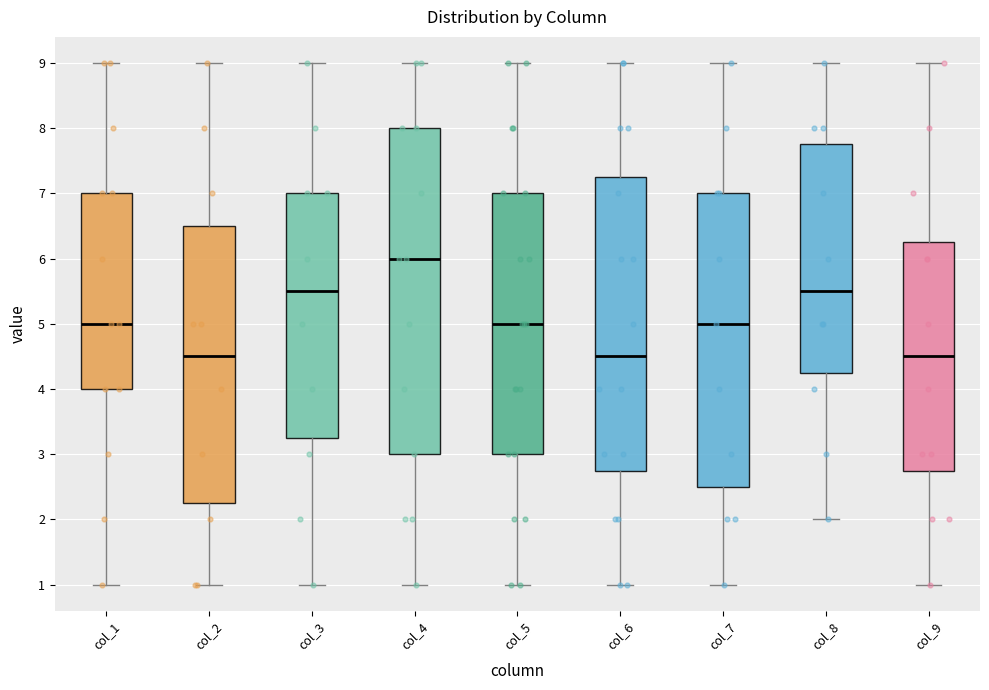

Reading left to right, read every box against the y-axis: the position of its median line, the range the box covers, and the ends of its whiskers. The values are not printed on the chart, so give them approximately, as read against the axis.

col_1: median 5.0, box 4.0 to 7.0, whiskers 1.0 to 9.0
col_2: median 4.5, box 2.3 to 6.5, whiskers 1.0 to 9.0
col_3: median 5.5, box 3.3 to 7.0, whiskers 1.0 to 9.0
col_4: median 6.0, box 3.0 to 8.0, whiskers 1.0 to 9.0
col_5: median 5.0, box 3.0 to 7.0, whiskers 1.0 to 9.0
col_6: median 4.5, box 2.8 to 7.3, whiskers 1.0 to 9.0
col_7: median 5.0, box 2.5 to 7.0, whiskers 1.0 to 9.0
col_8: median 5.5, box 4.3 to 7.8, whiskers 2.0 to 9.0
col_9: median 4.5, box 2.8 to 6.3, whiskers 1.0 to 9.0